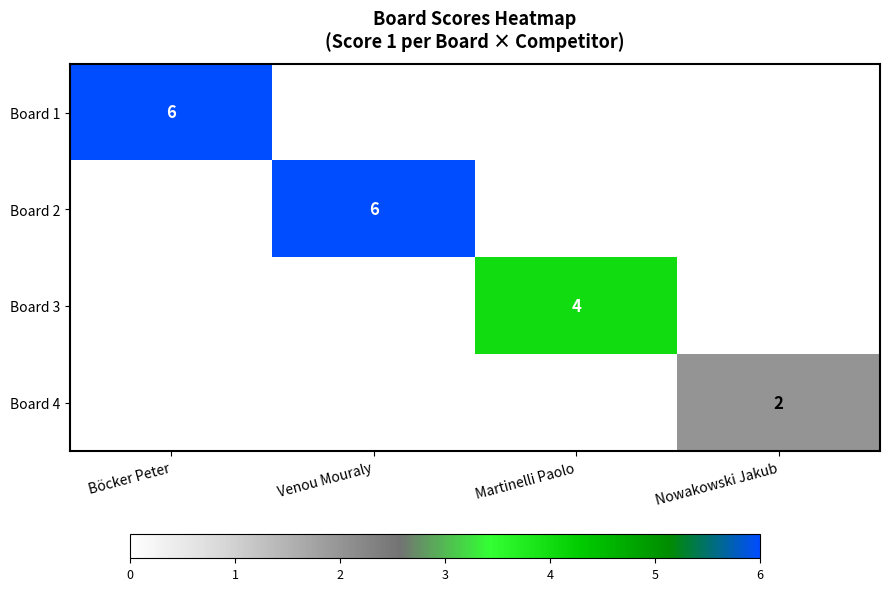

True or false: Board 4 has a value of 2 at Nowakowski Jakub.

True